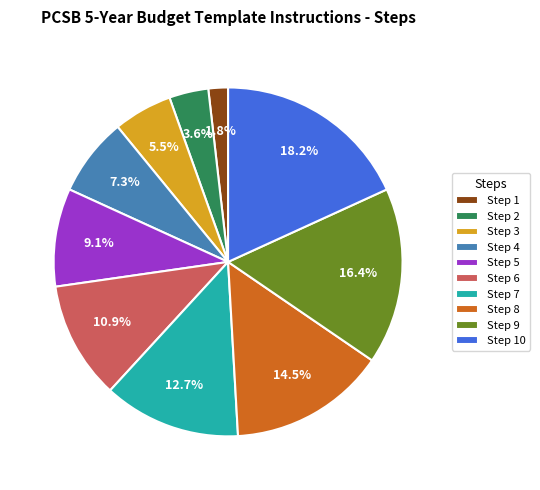

To the nearest percent, what portion does Step 9 represent?

16%